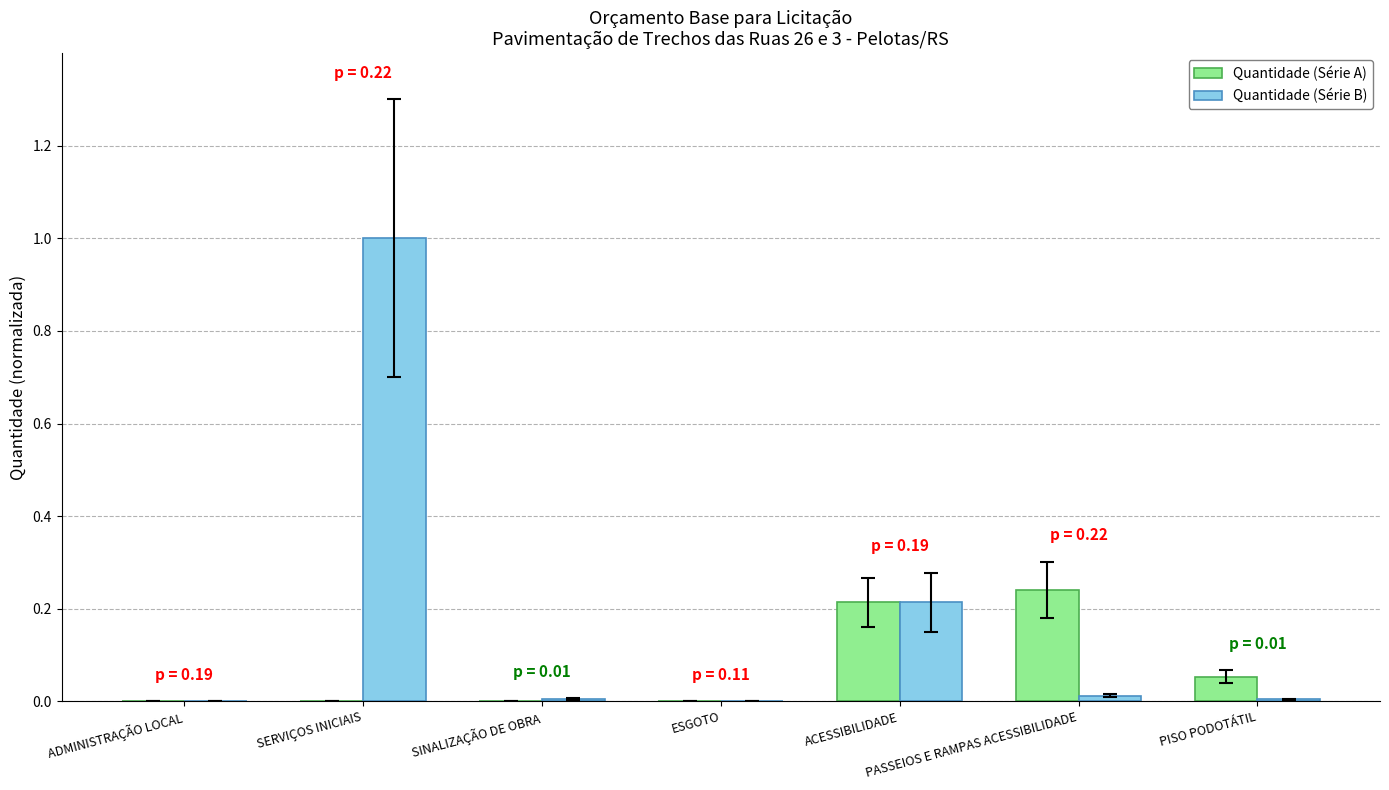

True or false: Quantidade (Série A) has a value of 0.2 at PASSEIOS E RAMPAS ACESSIBILIDADE.

True